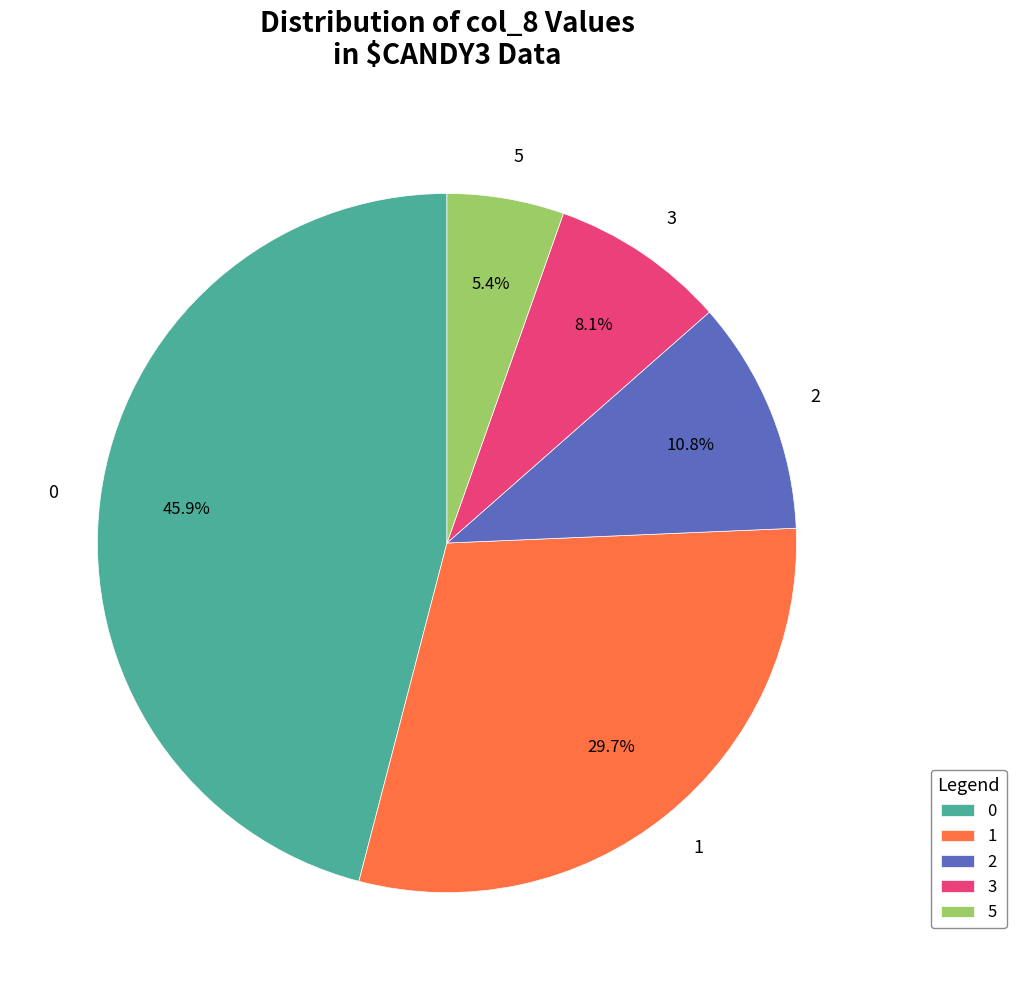

What portion of the pie excludes 3?

91.9%